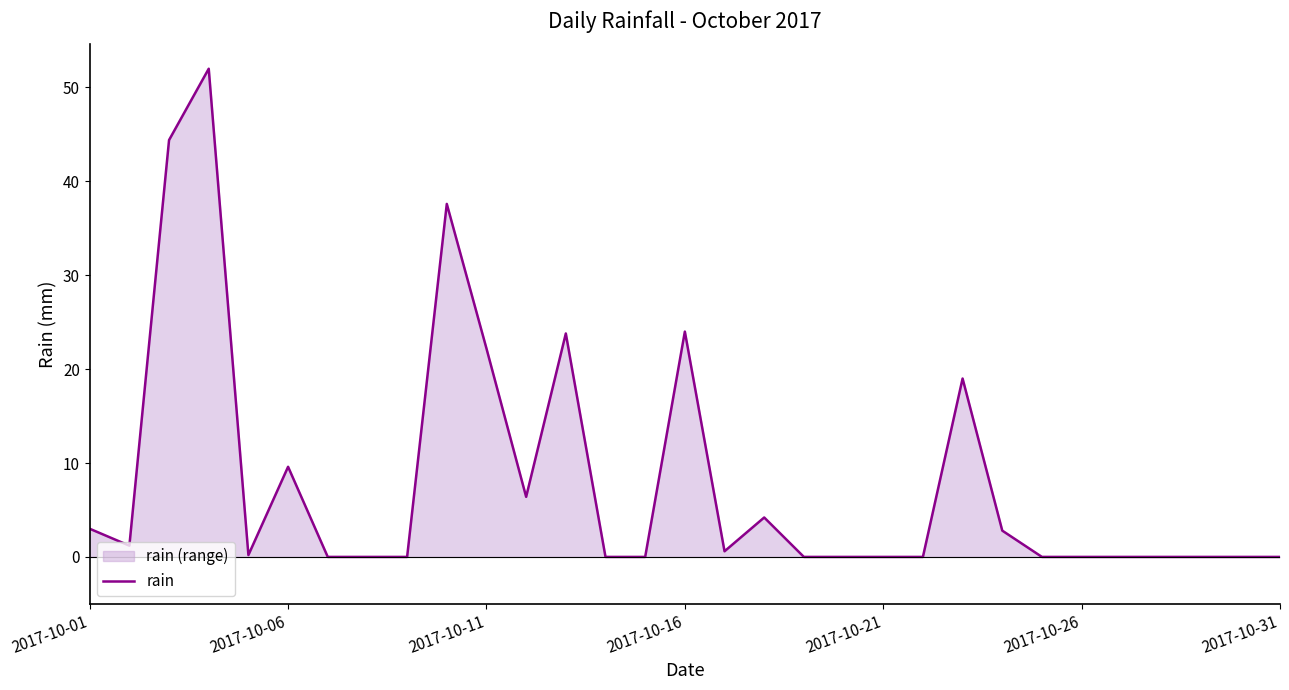

The chart shows a value of 9.6 at 2017-10-06. True or false?

True